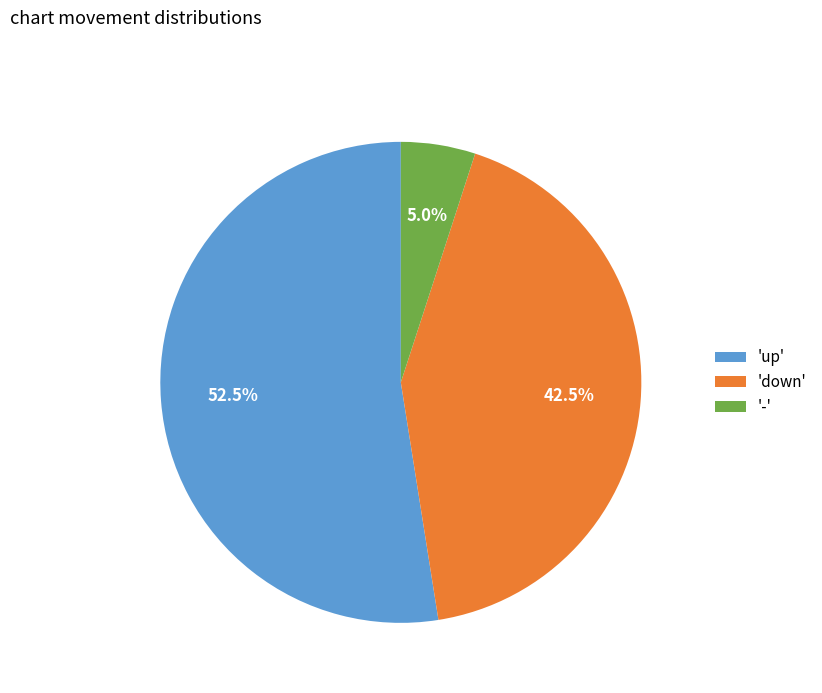

Which category has the biggest portion of the pie?

'up'